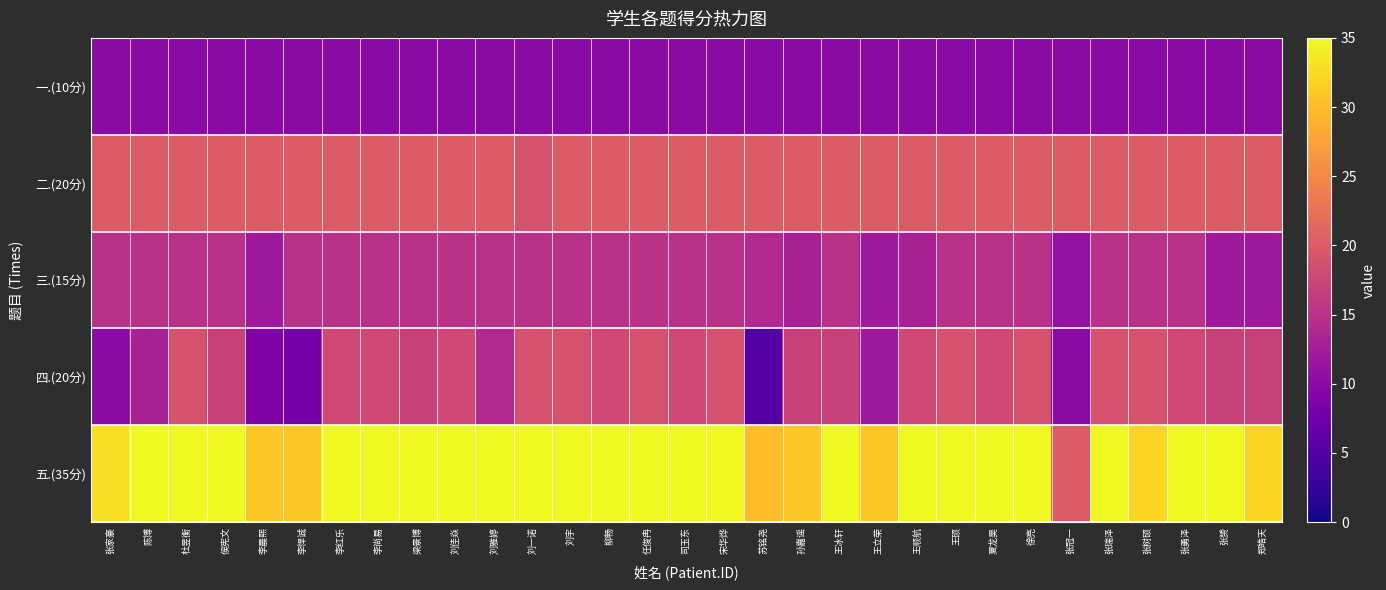

Which has a higher value, 陈博 or 张冠一?

陈博